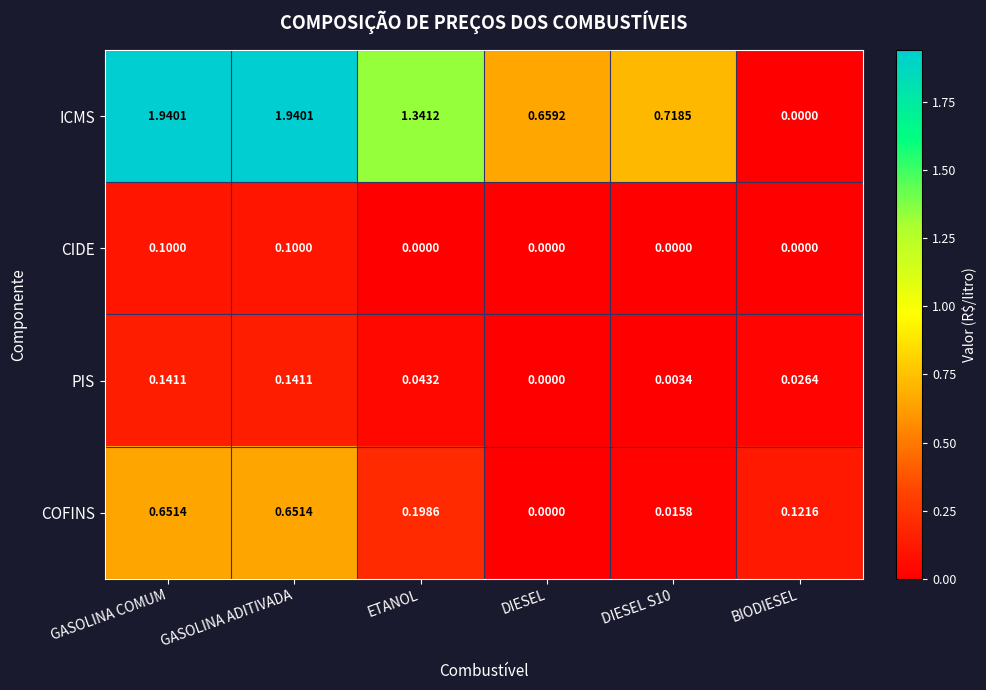

Between GASOLINA ADITIVADA and ETANOL, which series saw the biggest shift?

ICMS